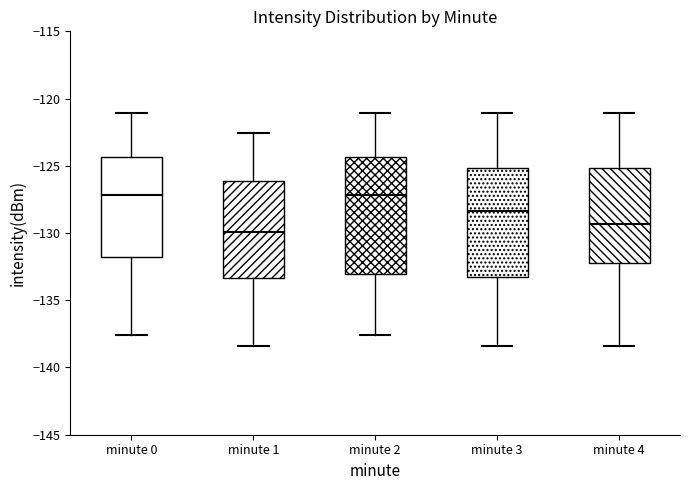

Reading left to right, transcribe this box plot: for each box, give where its median line is, the range the box spans, and where its two whiskers end, as read against the y-axis. The values are not printed on the chart, so give them approximately, as read against the axis.

minute 0: median -127.0, box -132.0 to -124.5, whiskers -137.5 to -121.0
minute 1: median -130.0, box -133.5 to -126.0, whiskers -138.5 to -122.5
minute 2: median -127.0, box -133.0 to -124.5, whiskers -137.5 to -121.0
minute 3: median -128.5, box -133.5 to -125.0, whiskers -138.5 to -121.0
minute 4: median -129.5, box -132.0 to -125.0, whiskers -138.5 to -121.0